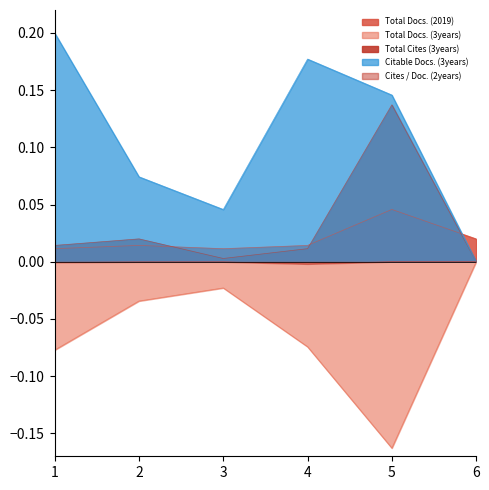

Is the value of Total Docs. (2019) at 6 greater than the value of Total Docs. (3years) at 2?

Yes